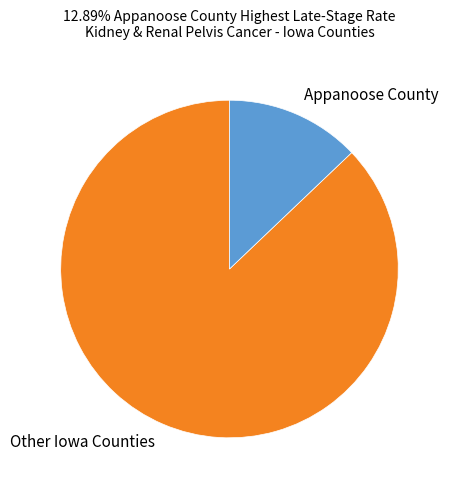

Which category has the smallest portion of the pie?

Appanoose County